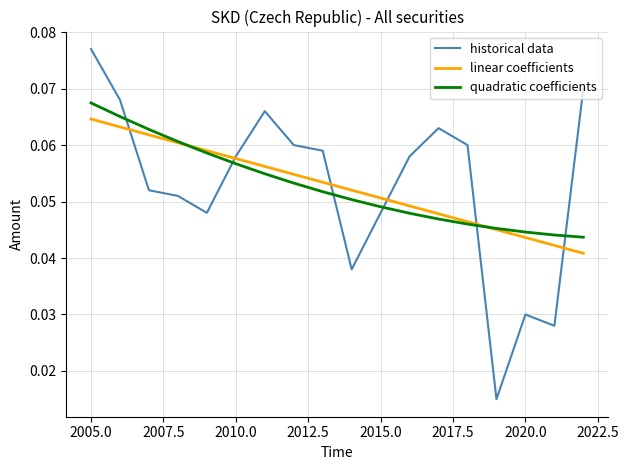

True or false: historical data and quadratic coefficients cross at least once.

True